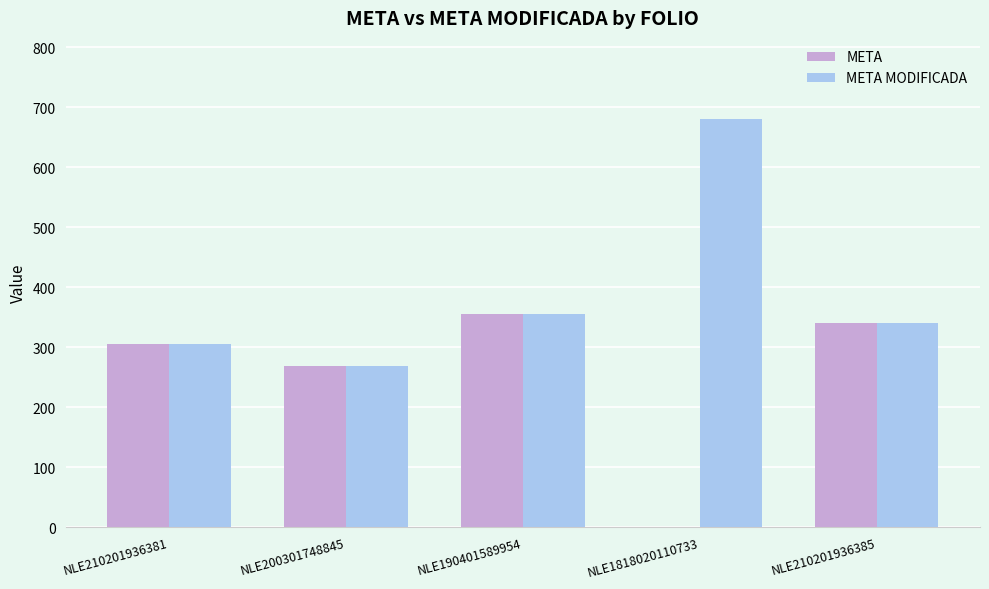

What is the highest value of the META series?

355